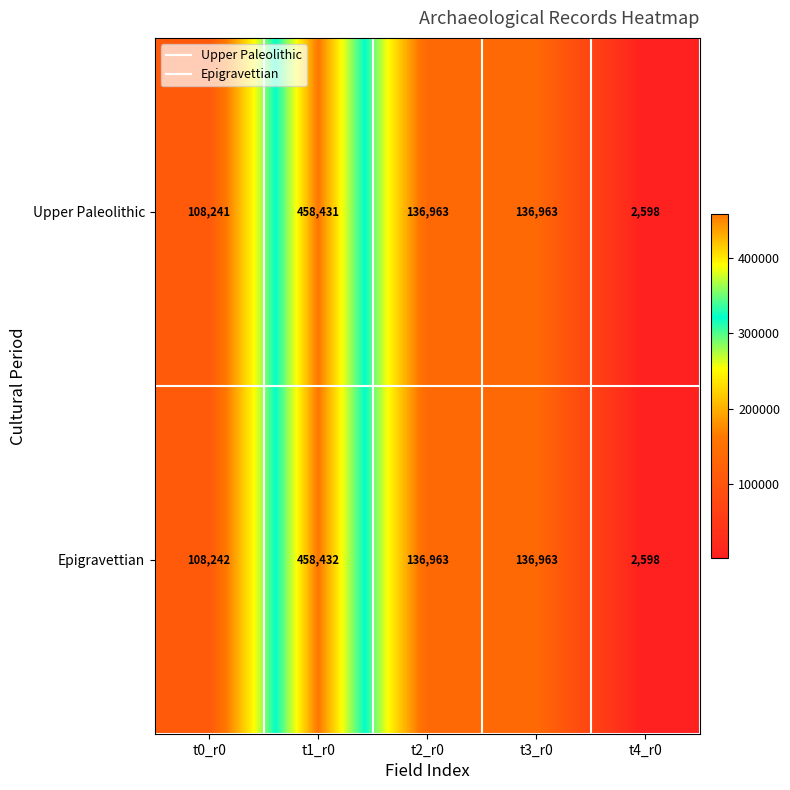

Reading right to left, what are all the values shown in this chart?

Upper Paleolithic: 2598	136963	136963	458431	108241
Epigravettian: 2598	136963	136963	458432	108242